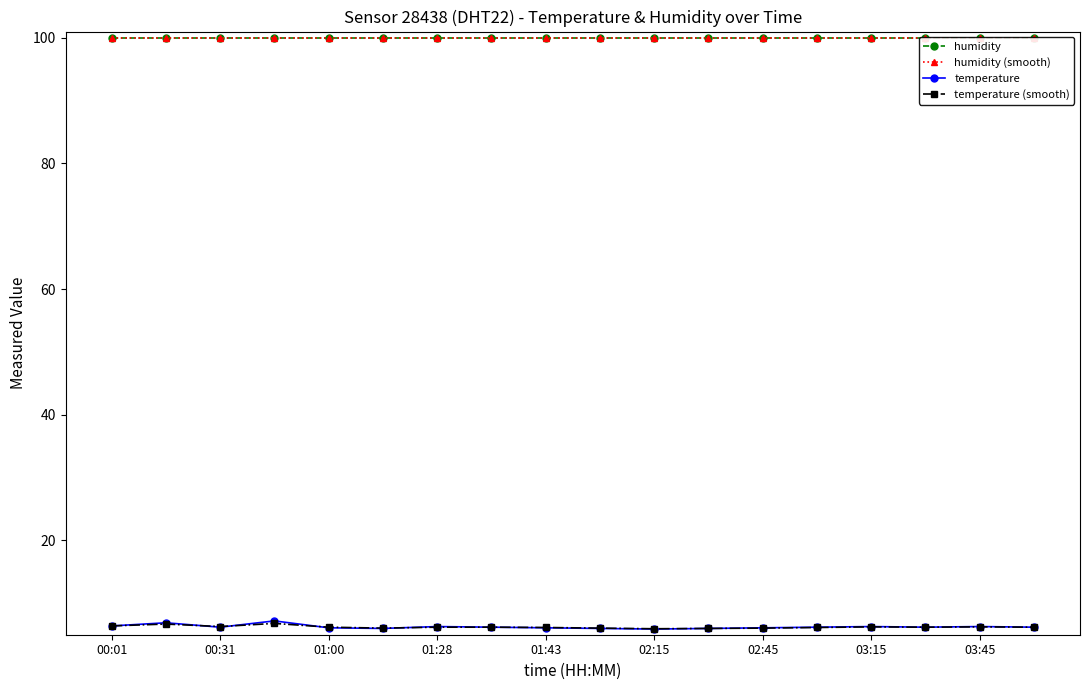

What is the difference between the maximum and second lowest values in the temperature (smooth) series?

0.8